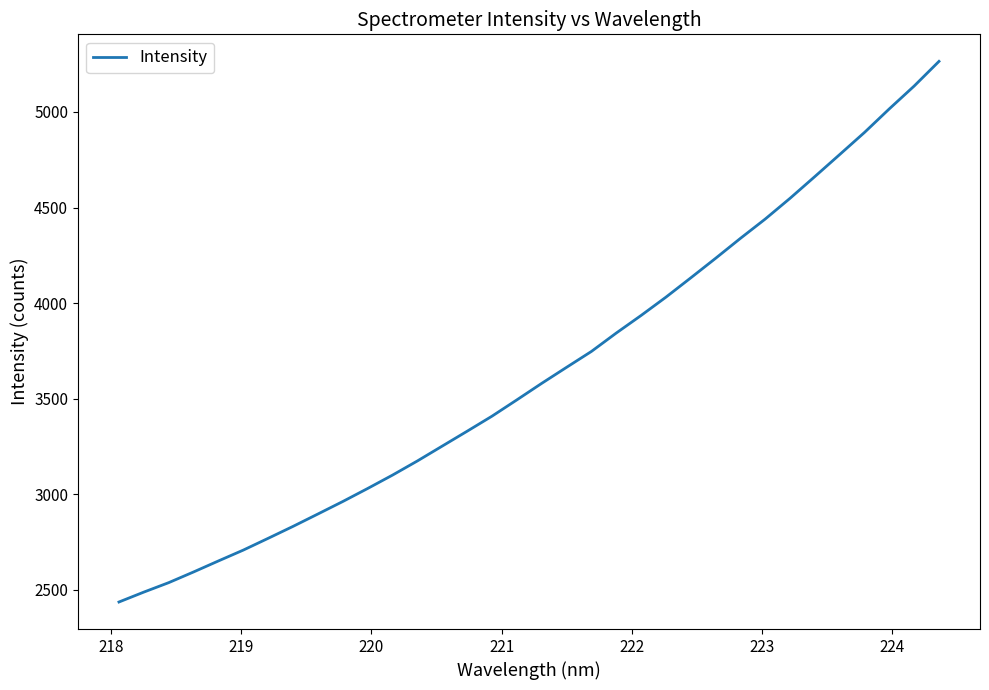

What is the difference between the maximum and minimum values?

2829.3